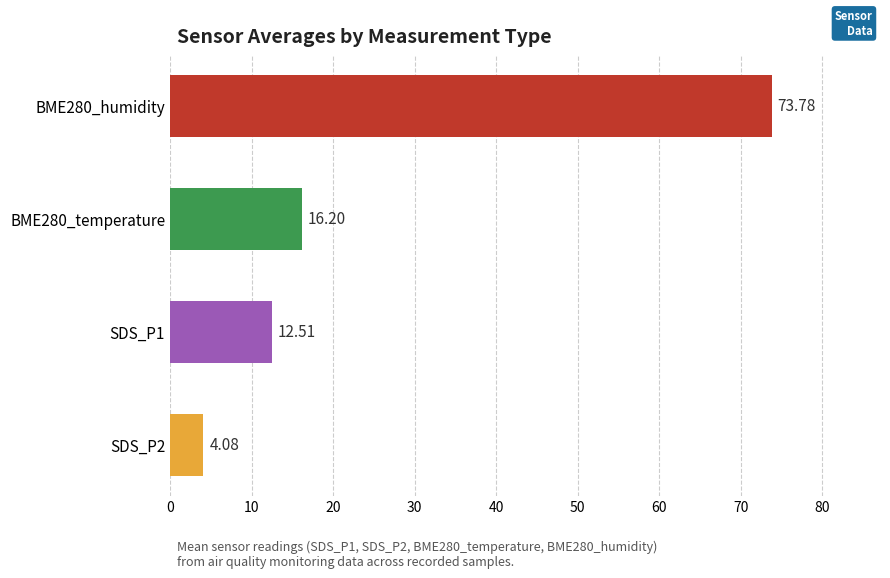

What is the sum of the values at SDS_P2 and BME280_humidity?

77.9